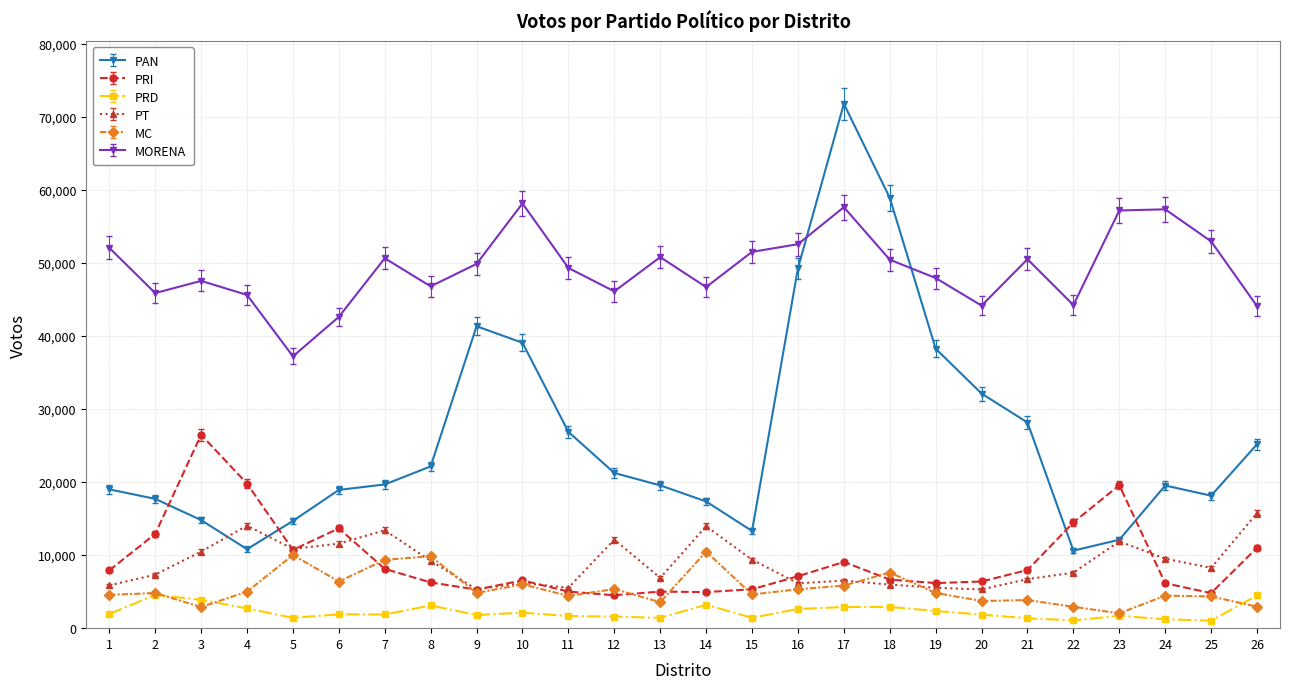

What is the value of the MORENA point at the 17th from the left?

57627